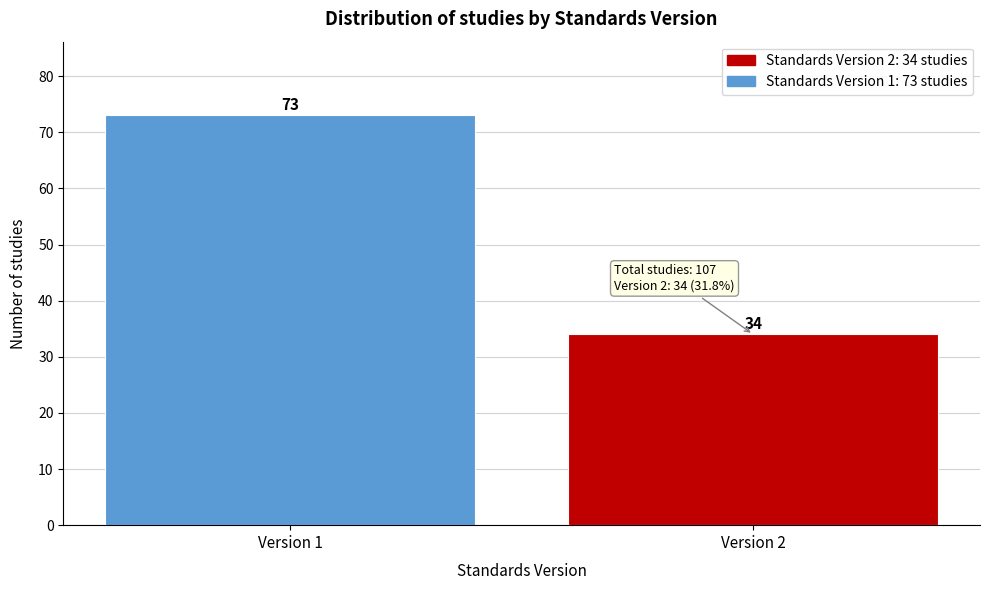

Reading left to right, extract all data points from this chart.

73	34